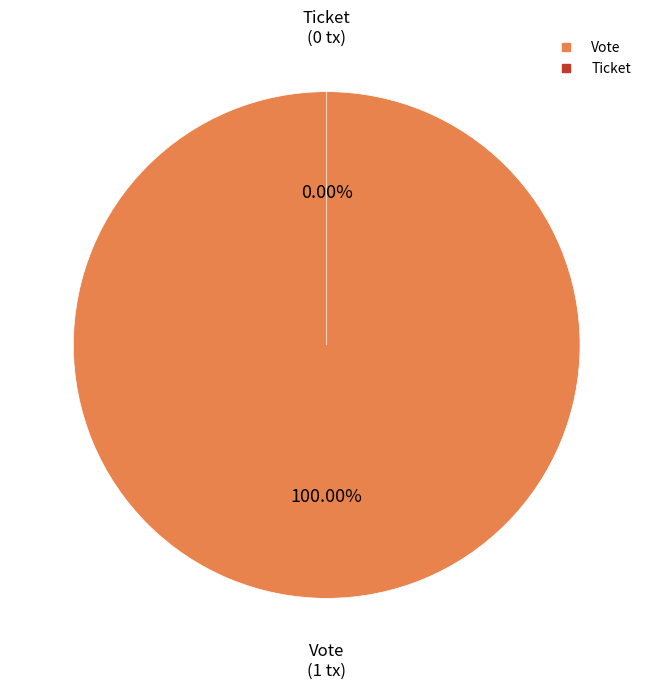

Rank the categories by value from highest to lowest.

Vote, Ticket